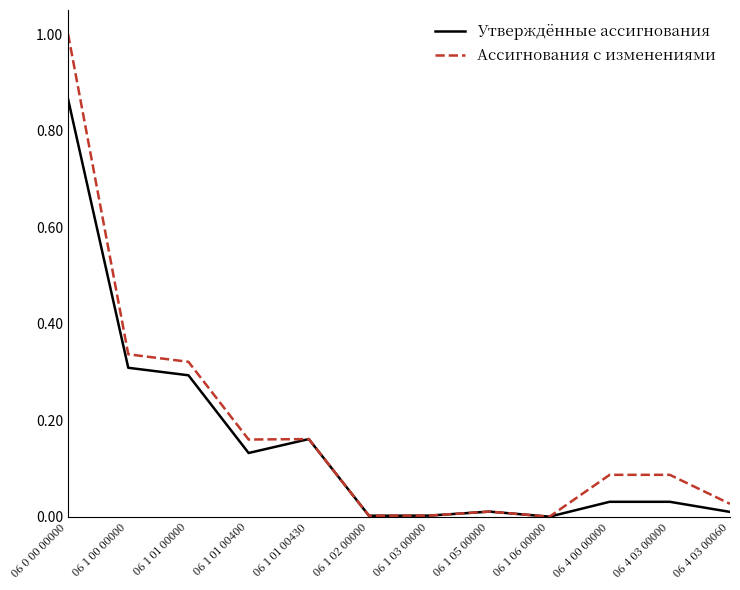

At 06 0 00 00000, list the series in order from smallest to largest.

Утверждённые ассигнования, Ассигнования с изменениями